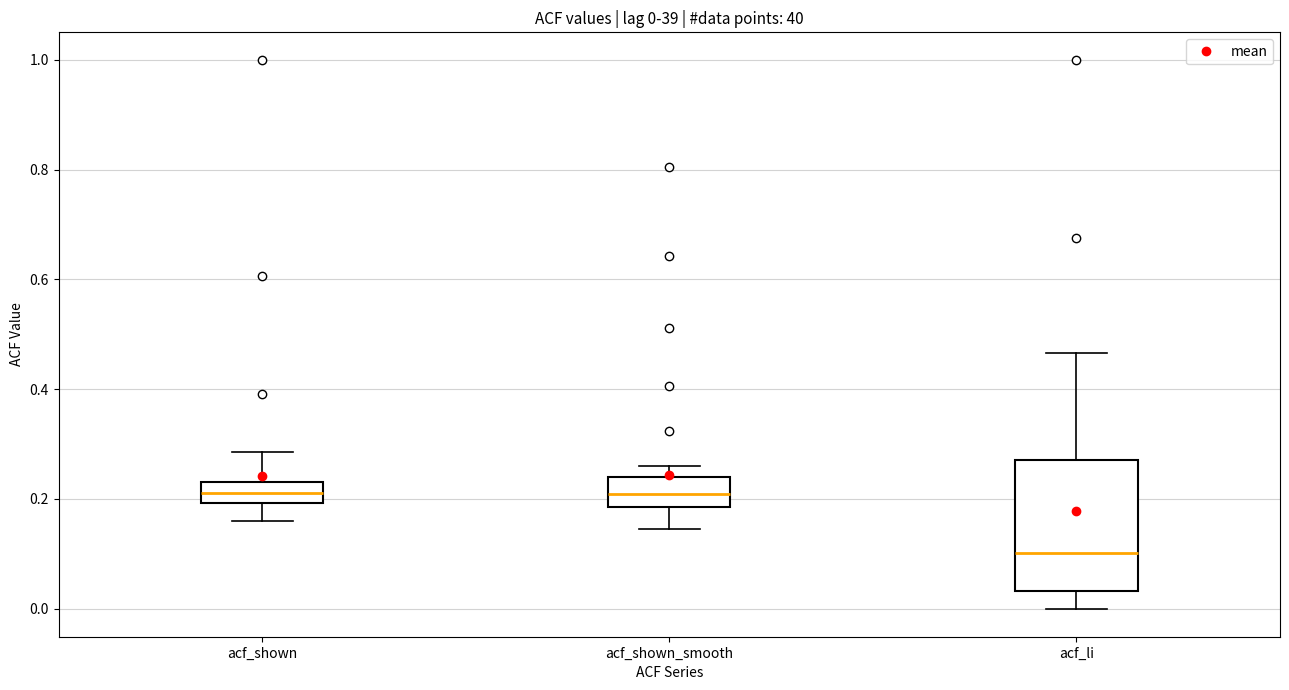

Comparing the boxes themselves (not the whiskers), which one is the tallest?

acf_li